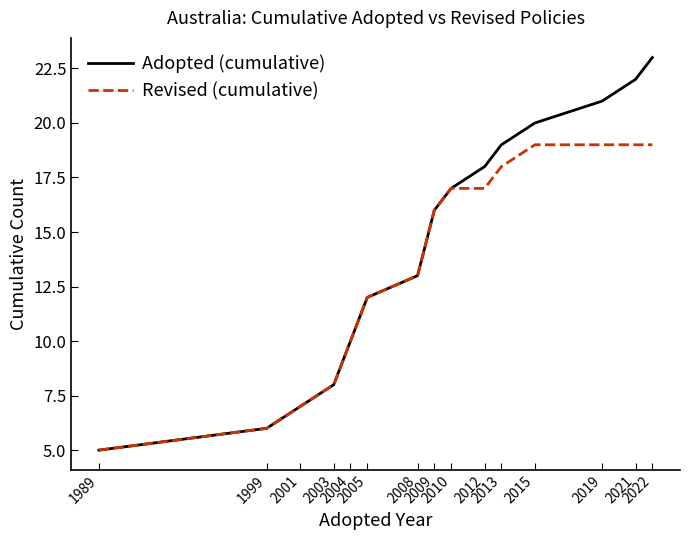

What is the average value of the Revised (cumulative) series?

14